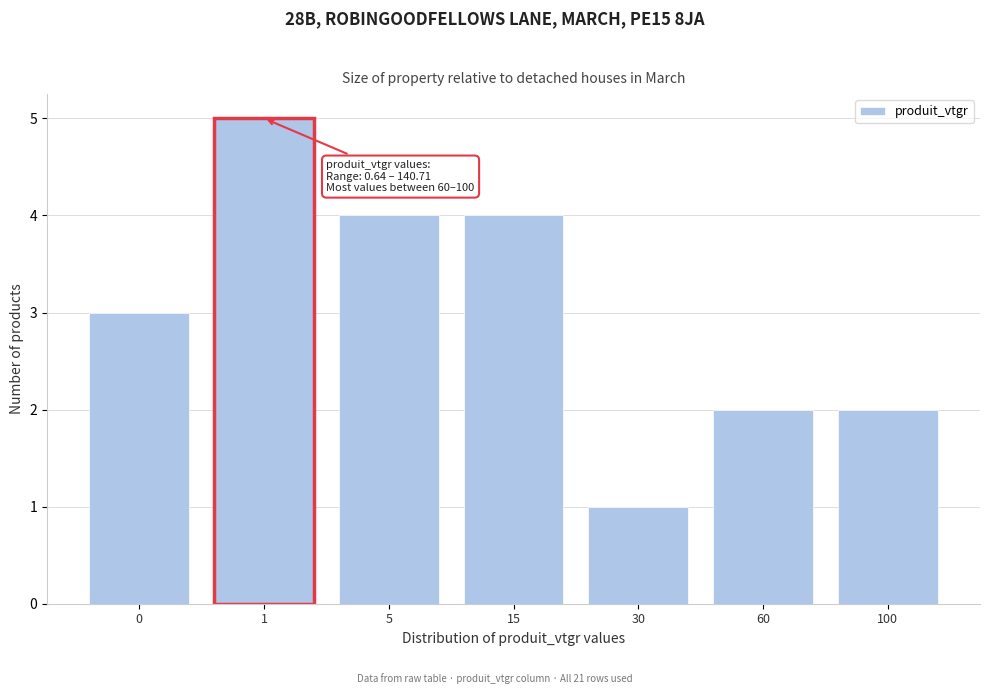

Reading left to right, extract all data points from this chart.

0=3	1=5	5=4	15=4	30=1	60=2	100=2